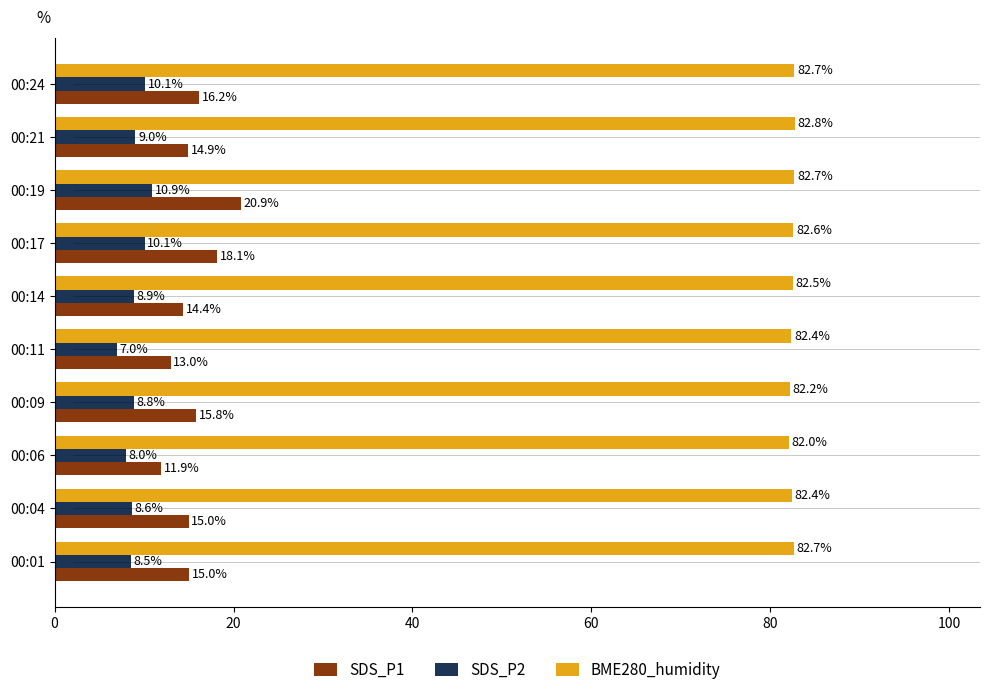

At which label is BME280_humidity closest to 82?

00:06